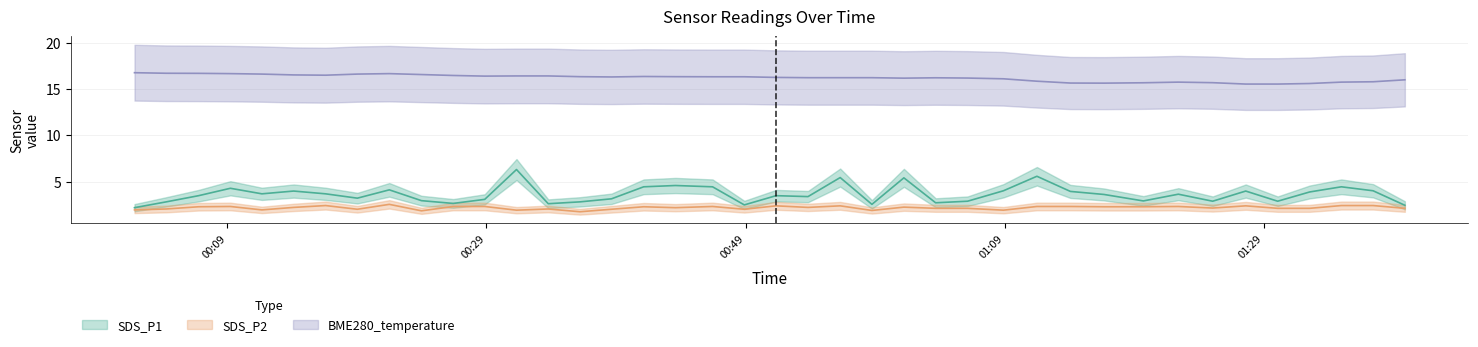

The SDS_P2 series shows 2.1 at 2023/05/24 01:06:08. True or false?

True